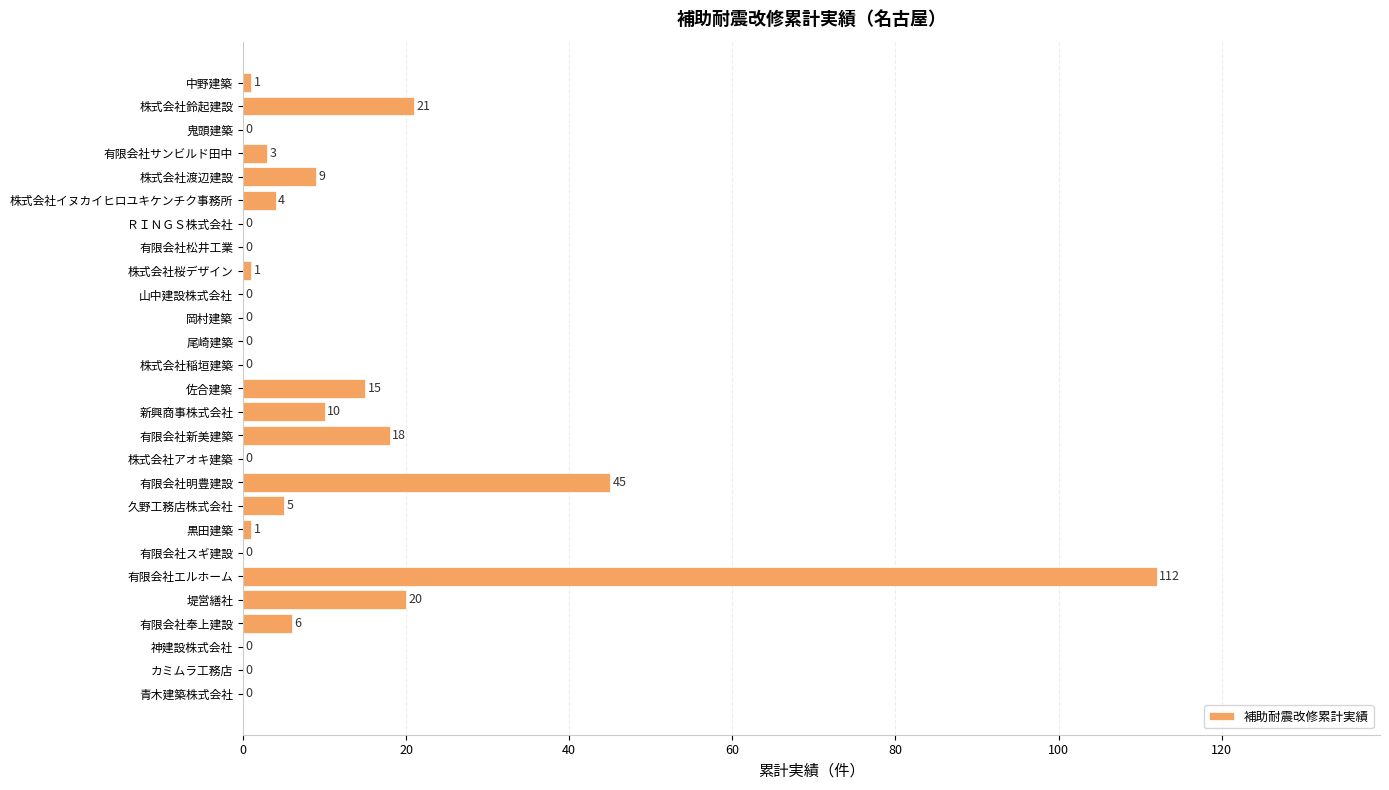

At which label is the value closest to 56?

有限会社明豊建設